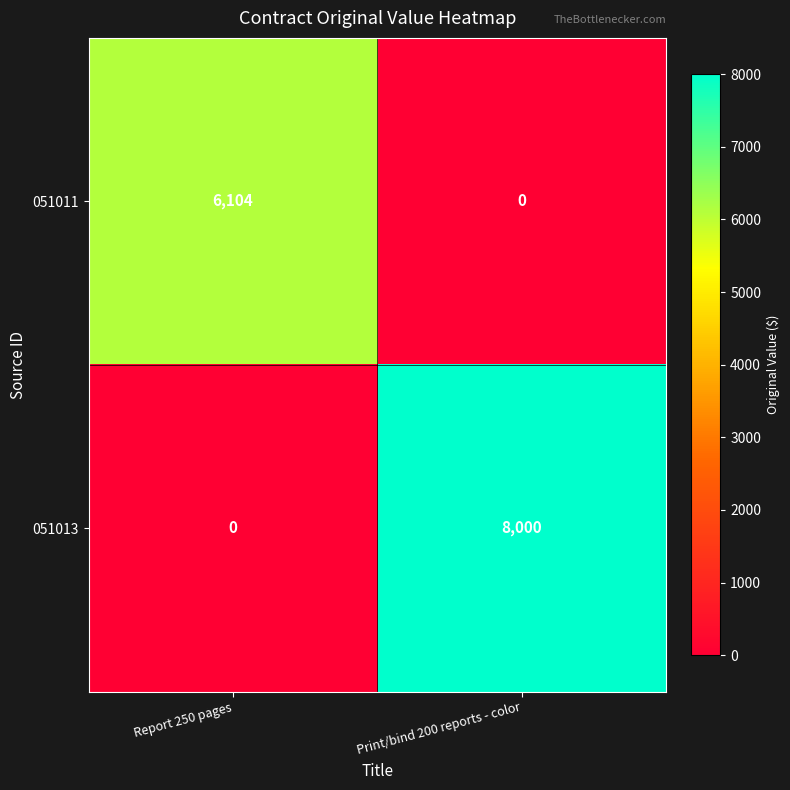

List the series in order of their overall mean, highest first.

051013, 051011